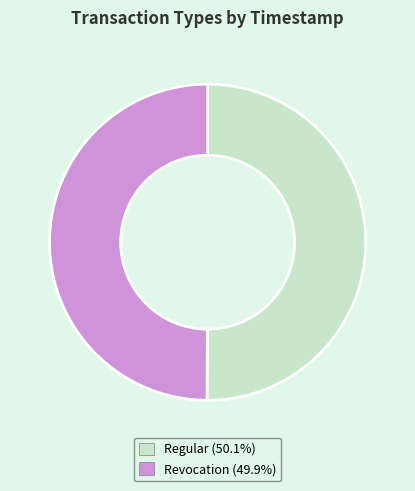

What is the ratio of the value at Regular to the value at Revocation?

1.0